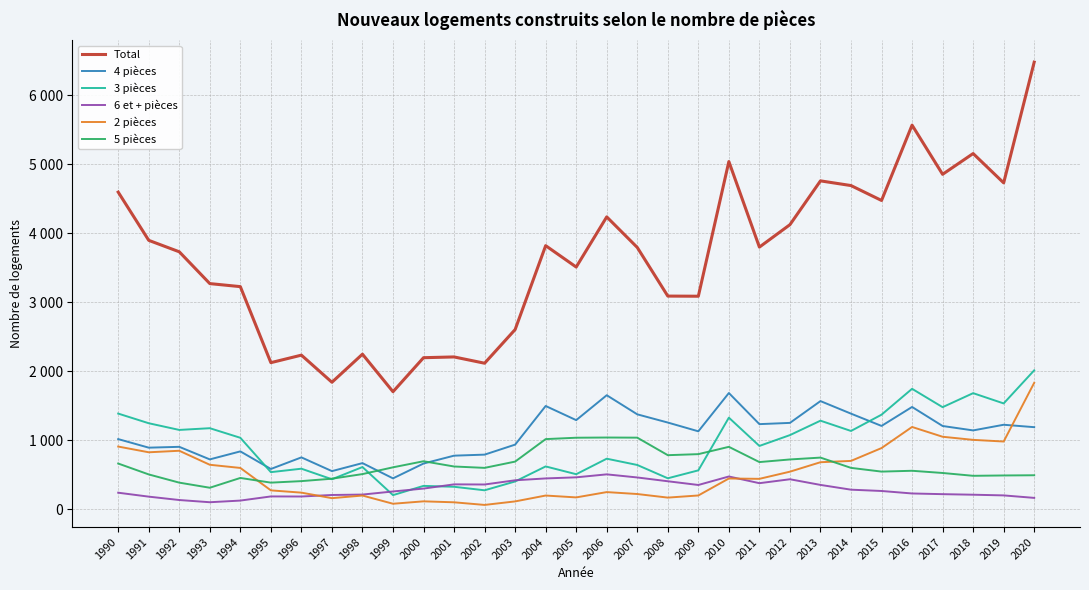

Between 1994 and 2019, which series saw the biggest shift?

Total